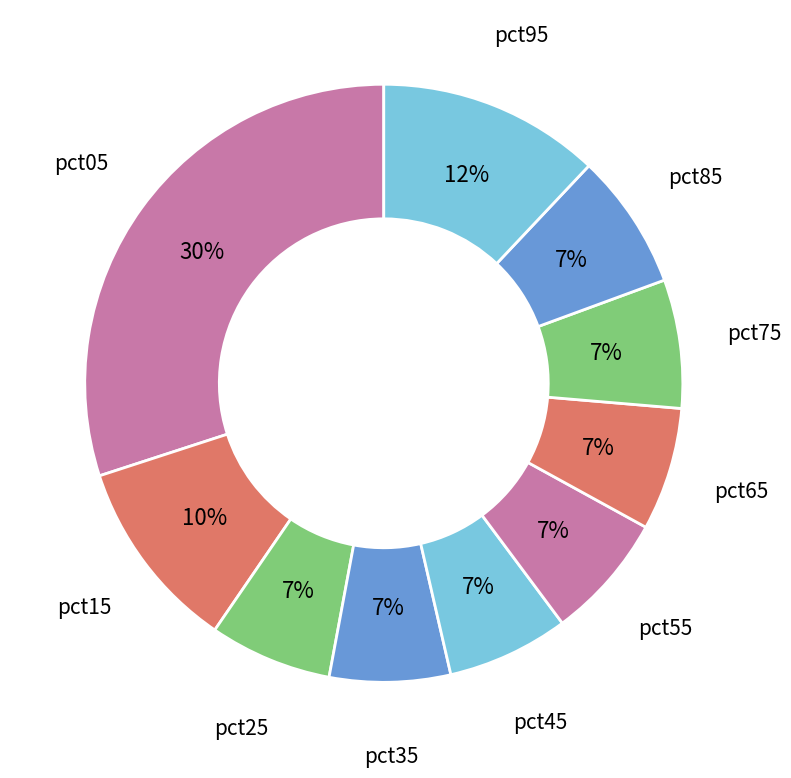

Count the number of slices in the pie.

10